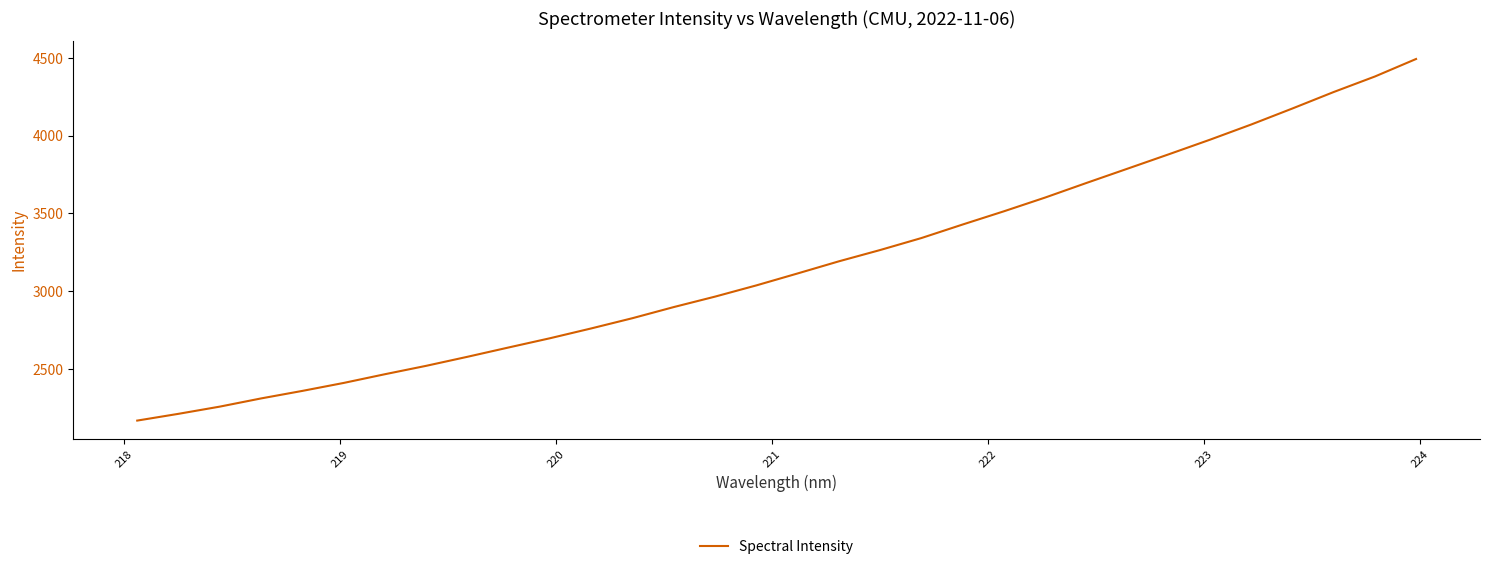

What is the sum of all values?

101304.8